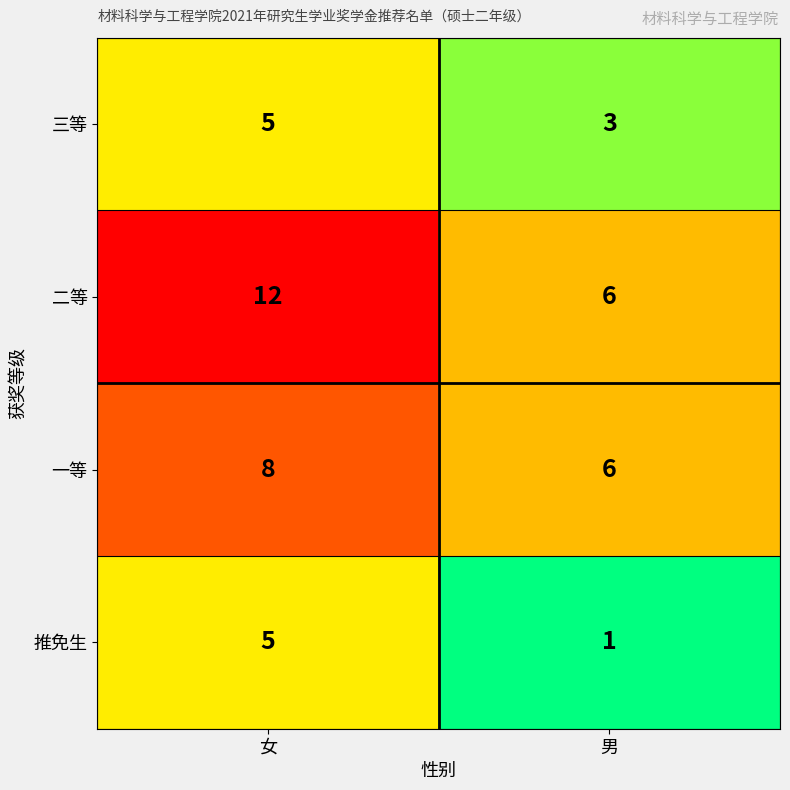

Which series has the widest spread of values?

二等